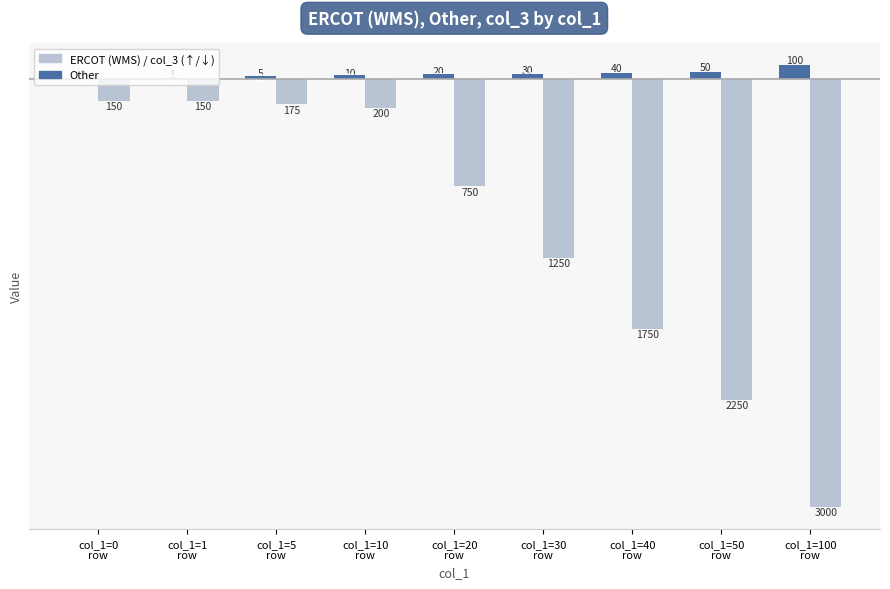

Count the number of data series in this chart.

3